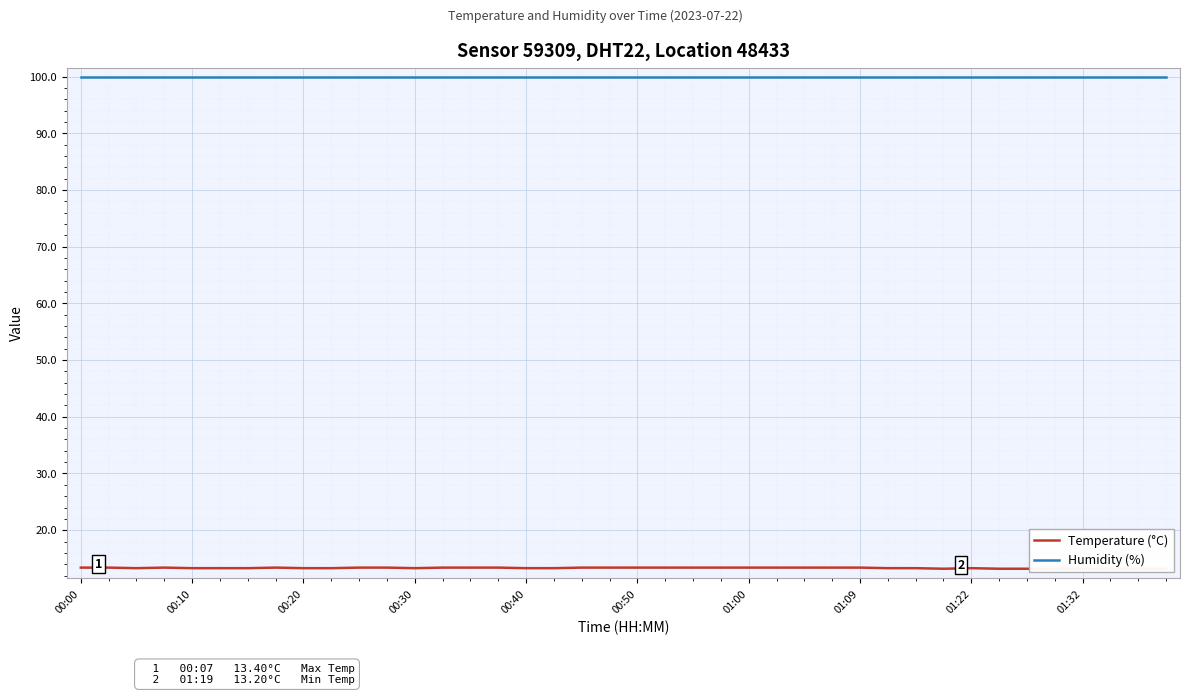

Which series has the largest total across all categories?

Humidity (%)